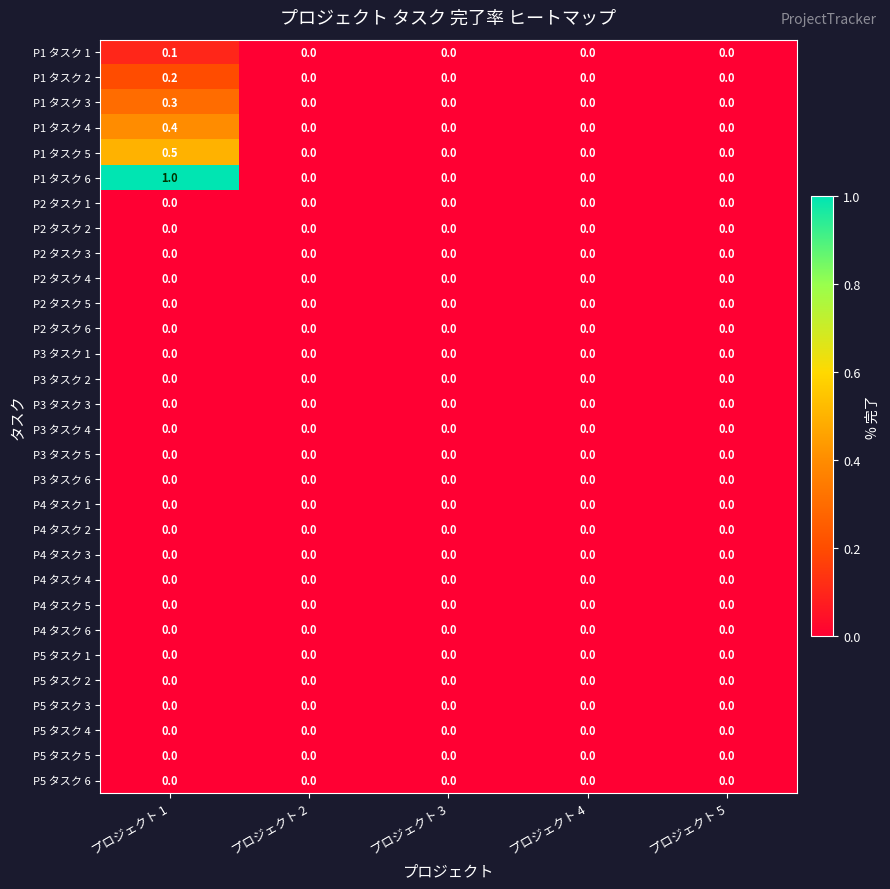

How many P1 タスク 2 values are between 0 and 1?

5